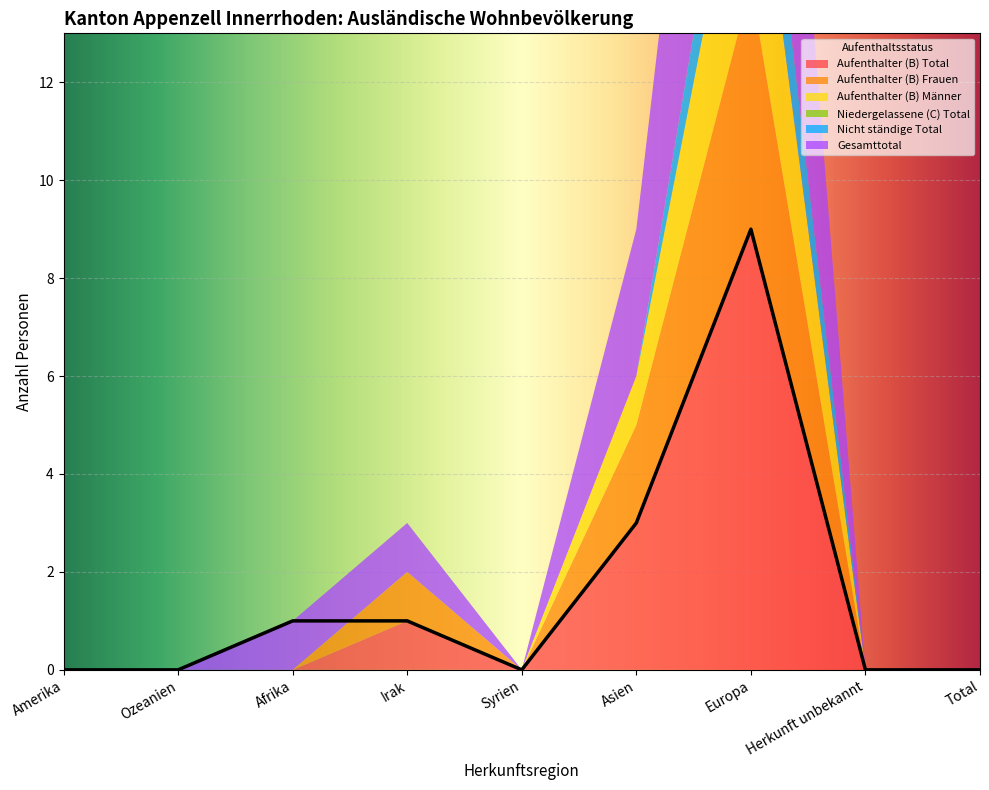

List the series in order of their peak value, lowest first.

Niedergelassene (C) Total, Nicht ständige Total, Aufenthalter (B) Männer, Aufenthalter (B) Frauen, Aufenthalter (B) Total, Gesamttotal